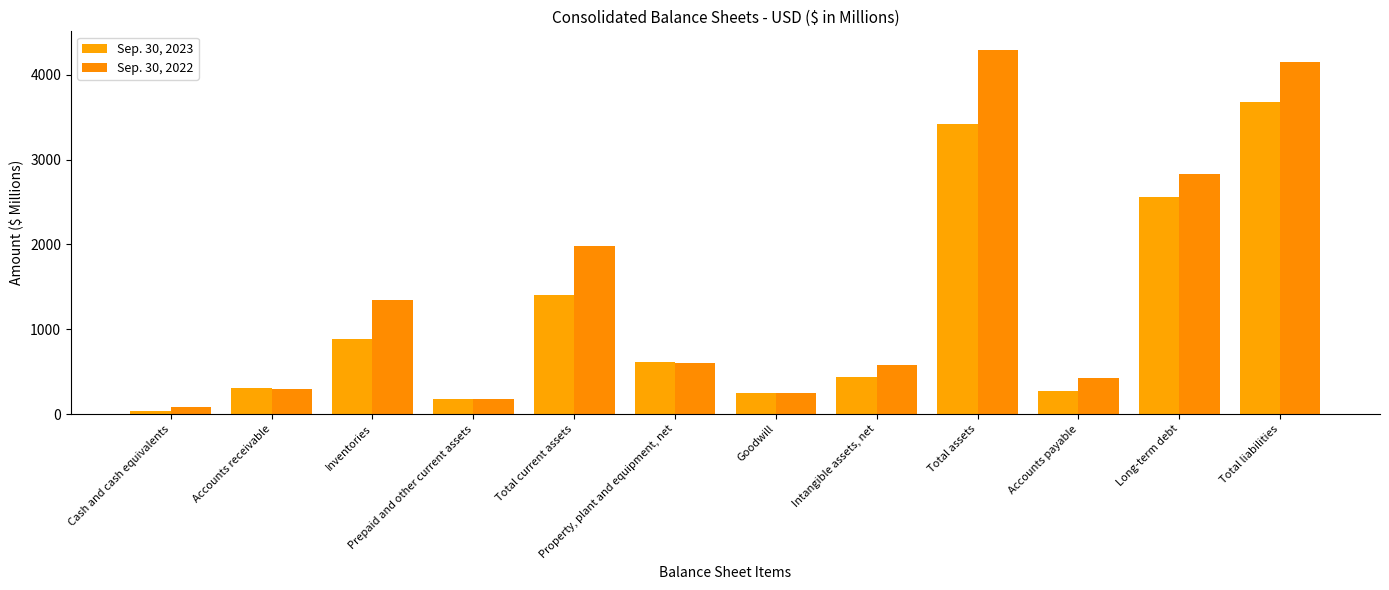

Between Intangible assets, net and Goodwill, which is larger?

Intangible assets, net